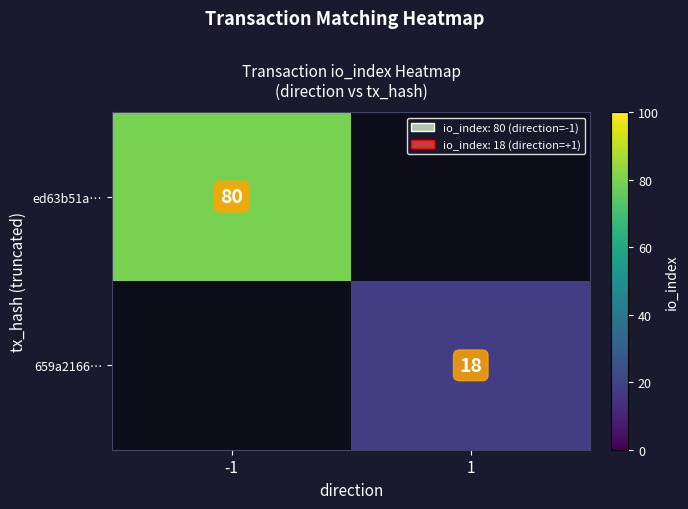

Rank the categories by 659a2166… value from lowest to highest.

-1, 1